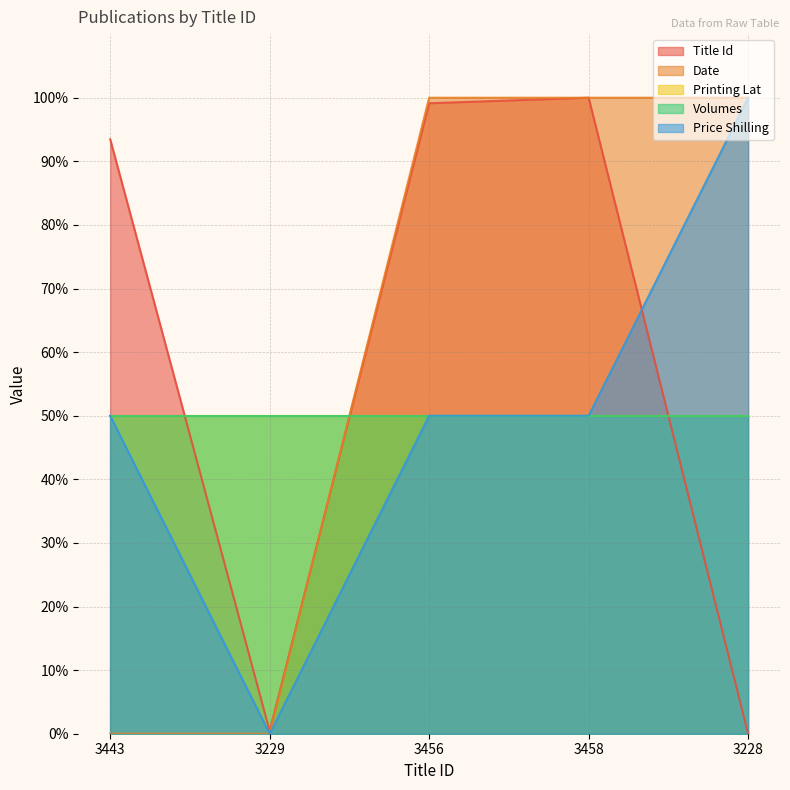

What is the sum of all Date values?

300.0